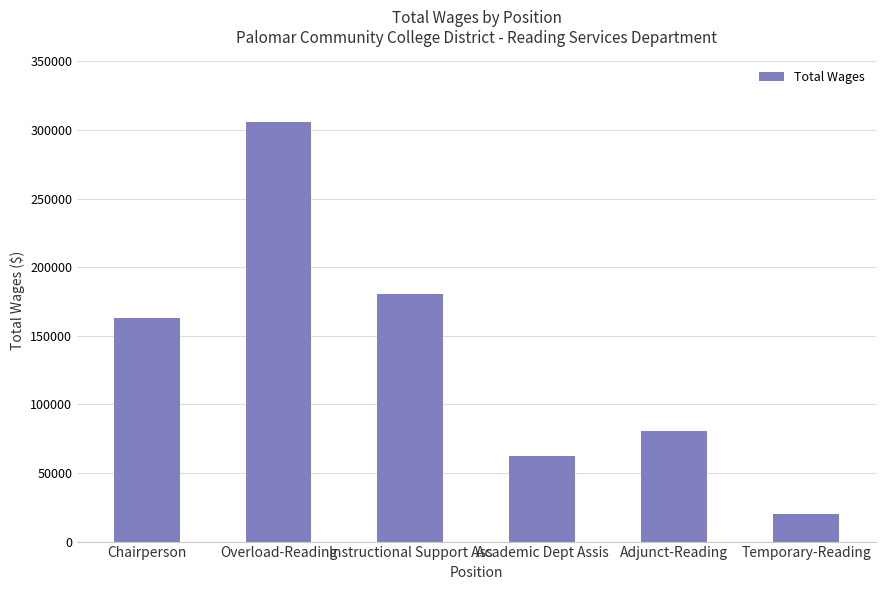

What position from the right is Adjunct-Reading?

2